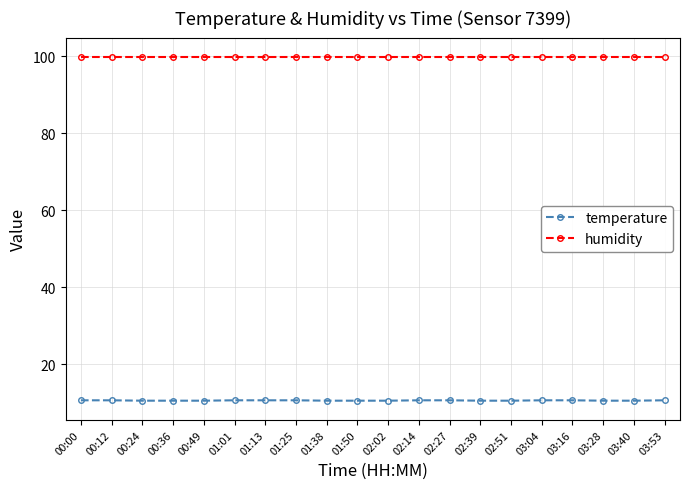

Does the chart display data point markers on the line(s)?

Yes